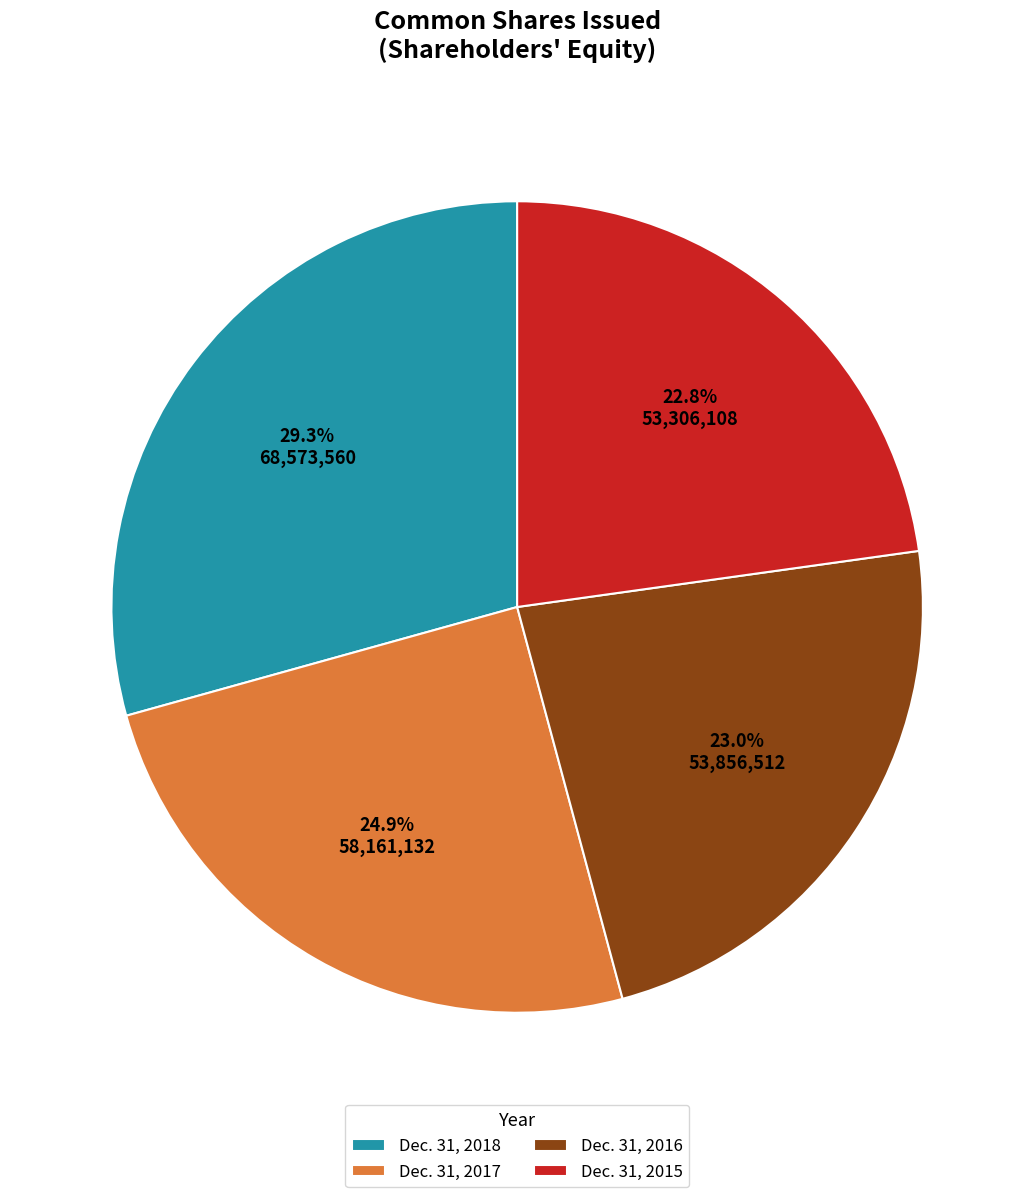

Is there a majority slice in this chart?

No